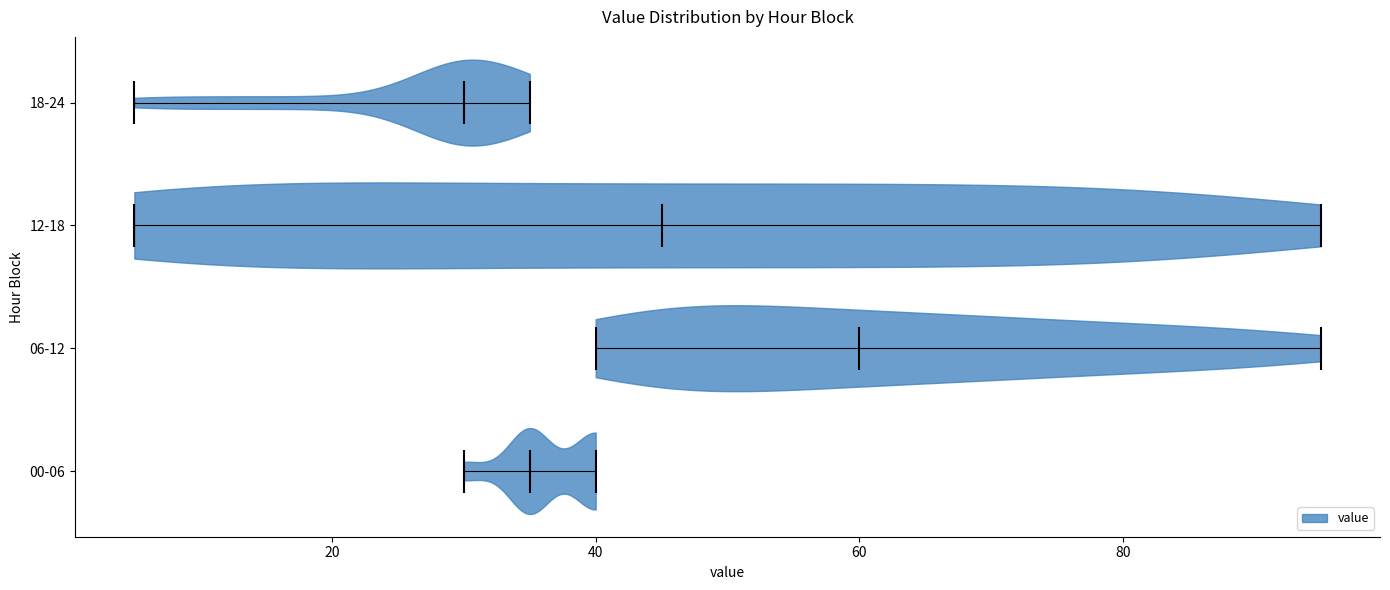

What is the highest point the violin for 06-12 reaches on the x-axis? The values are not printed on the chart, so give them approximately, as read against the axis.

96